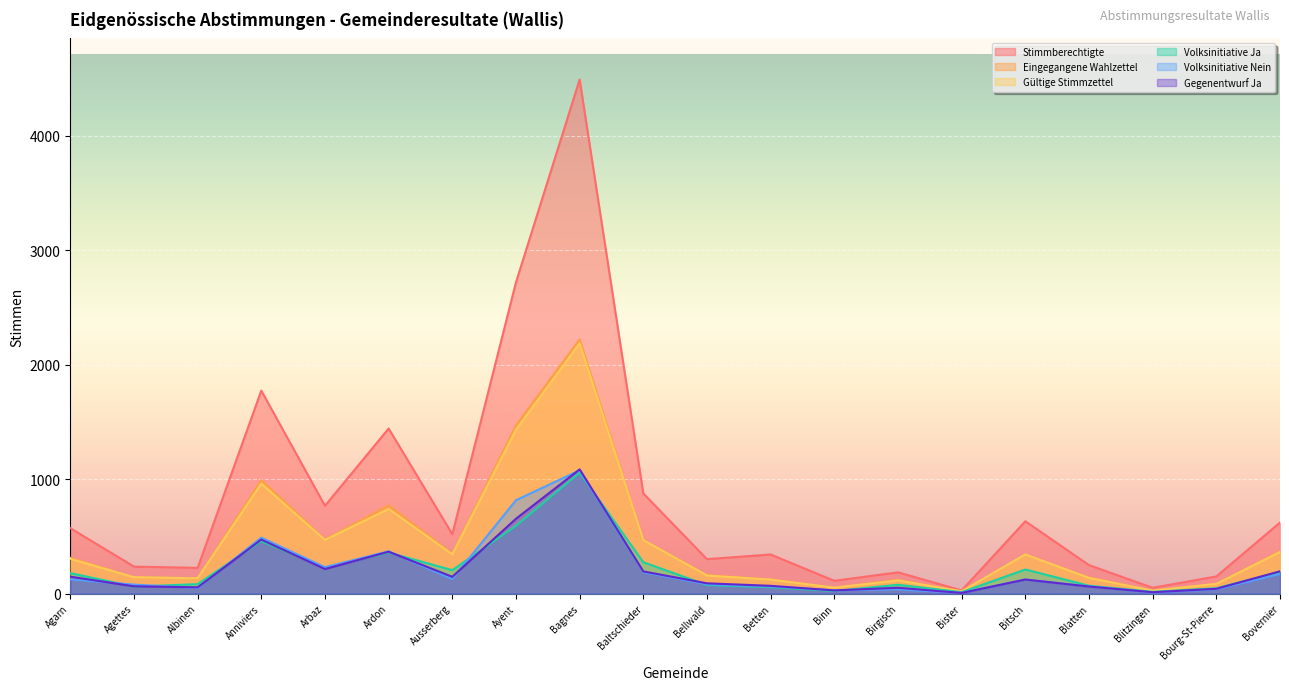

What is the average value of the Volksinitiative Ja series?

214